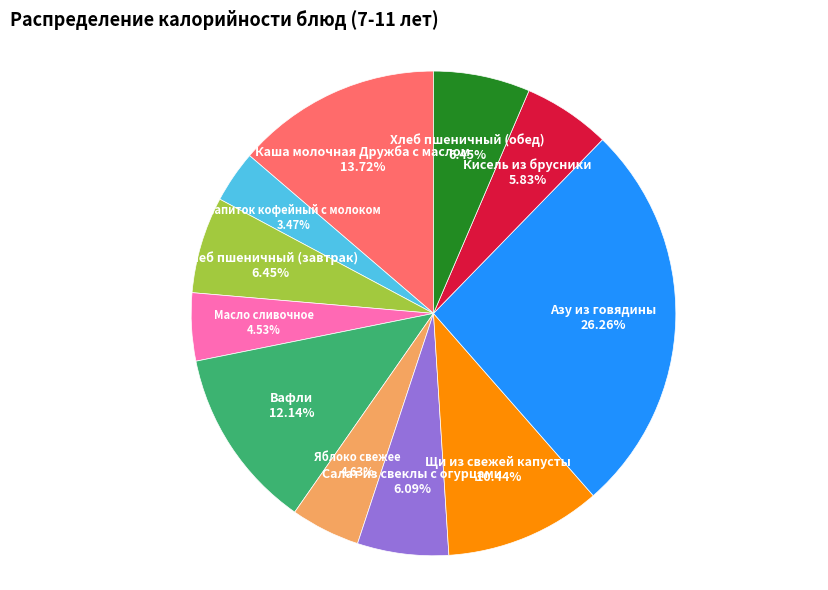

Is there any slice that represents more than half of the pie?

No